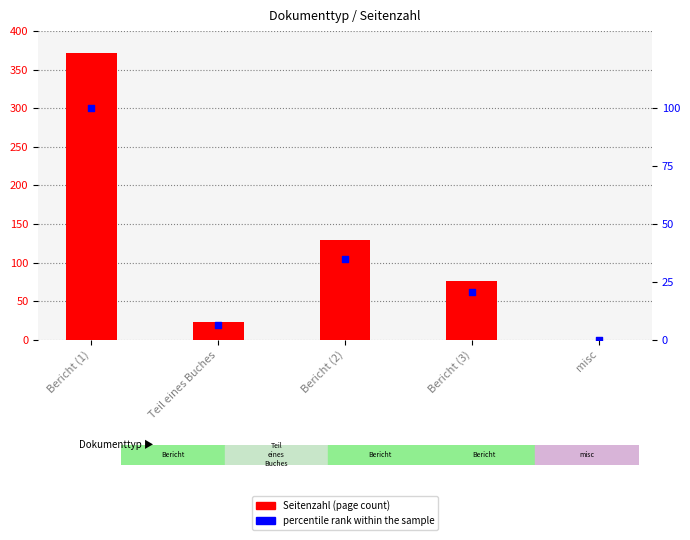

Which series contains the highest Y value?

Seitenzahl (page count)